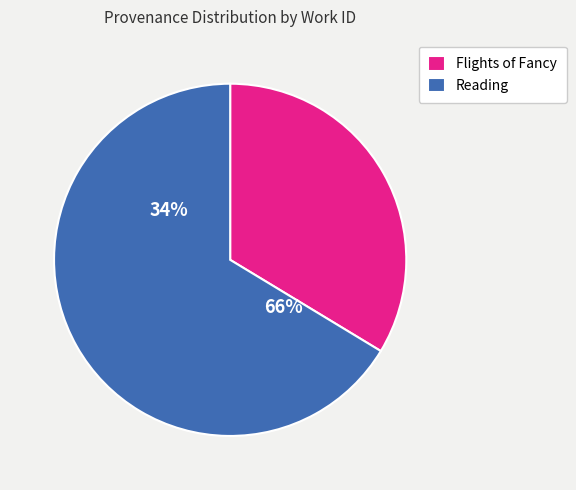

What percentage is the Flights of Fancy slice, to the nearest percent?

34%